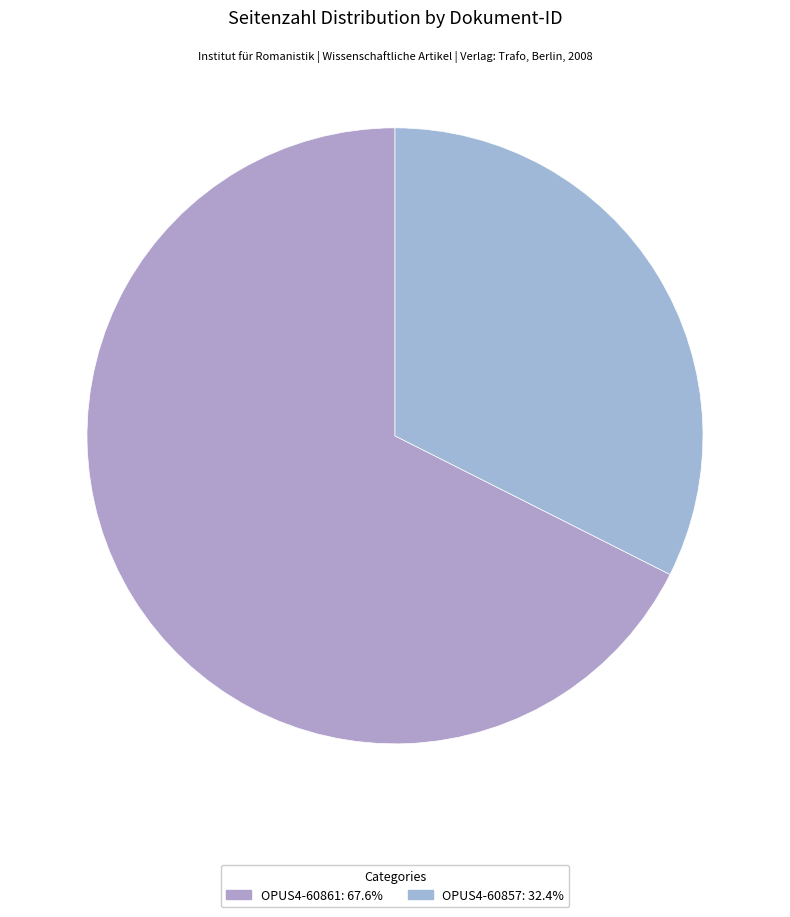

Approximately how many times larger is the value at OPUS4-60857 compared to OPUS4-60861?

0.5